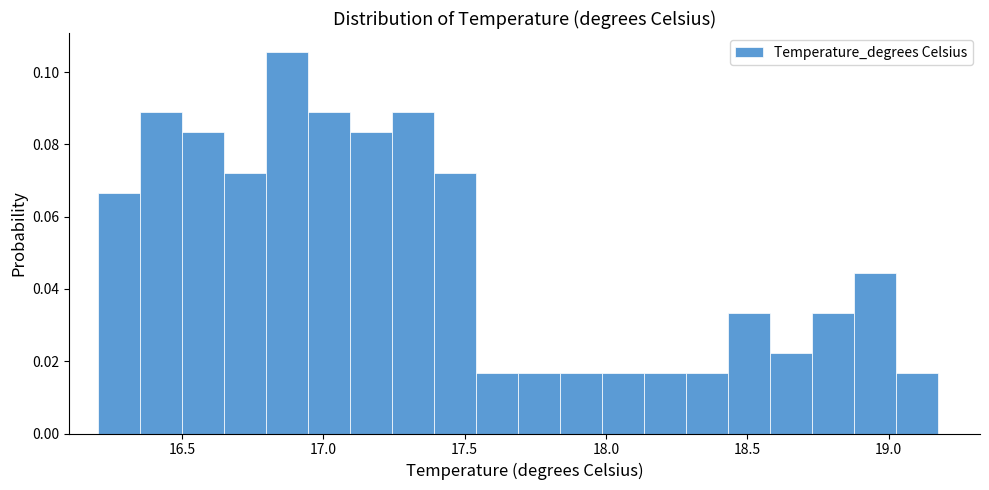

Read against the x-axis, roughly where is the centre of the tallest bar?

16.85